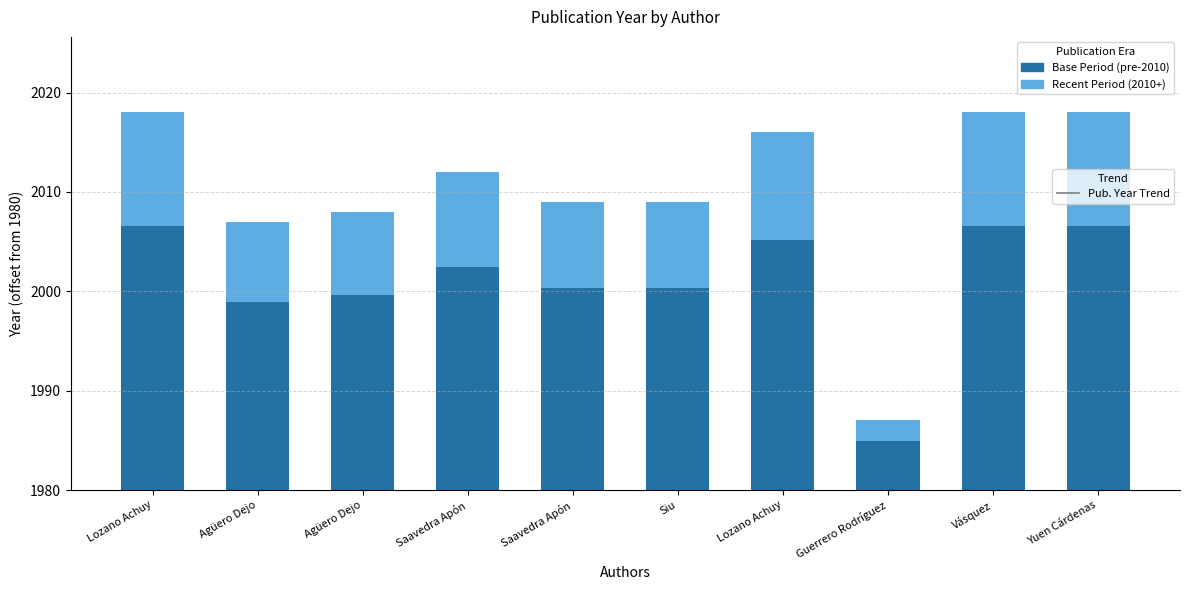

Where does the Publication Decade (Base) series first go above 22?

Lozano Achuy